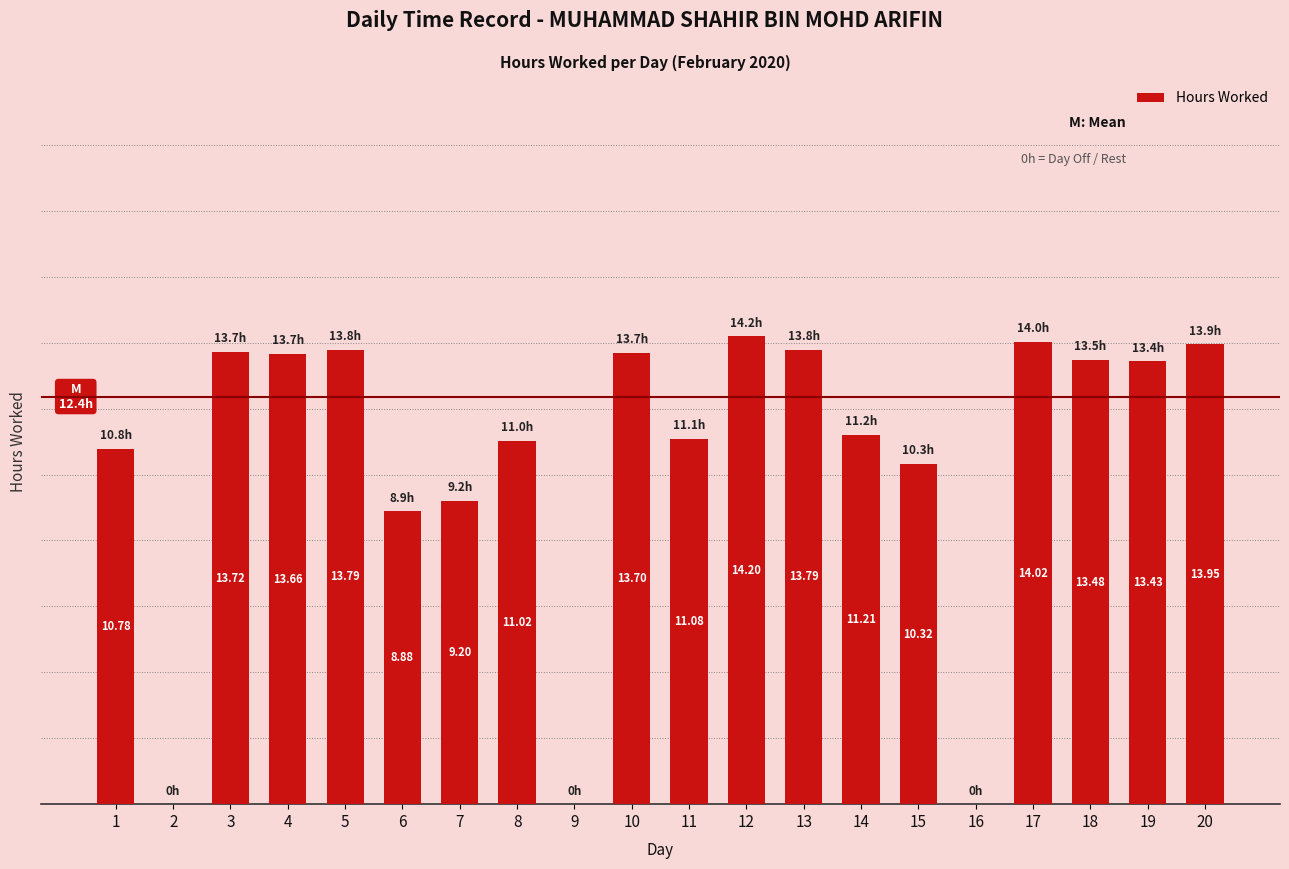

List the labels in order of value, largest first.

12, 17, 20, 5, 13, 3, 10, 4, 18, 19, 14, 11, 8, 1, 15, 7, 6, 2, 9, 16